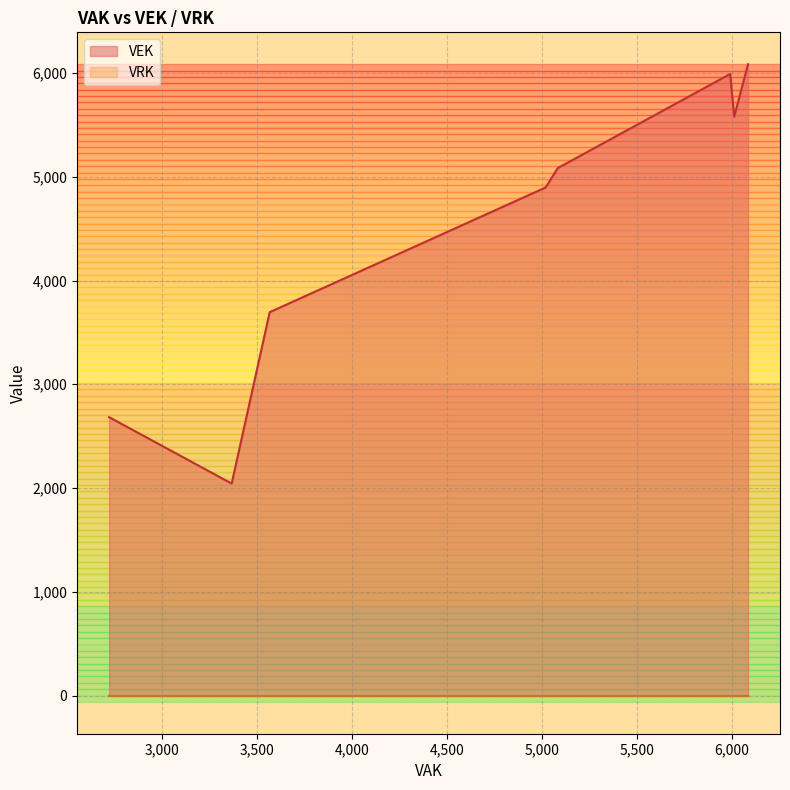

Does the chart have visible grid lines?

Yes